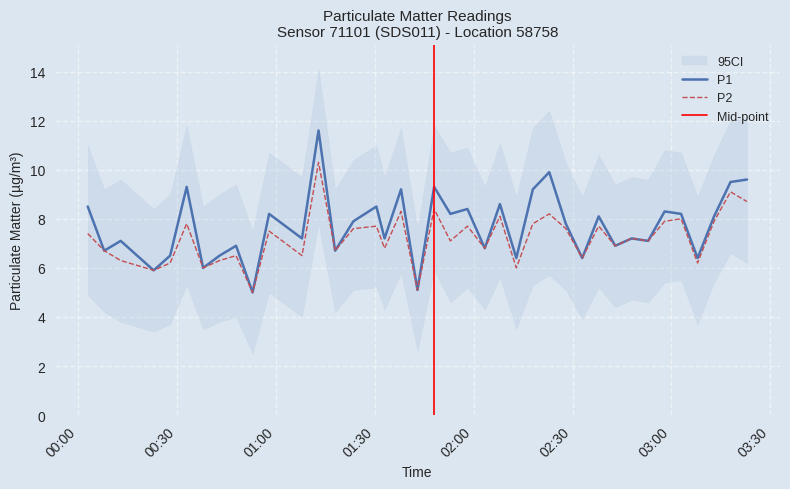

The P1 series shows 3.9 at 2023-05-19T02:47:55. True or false?

False